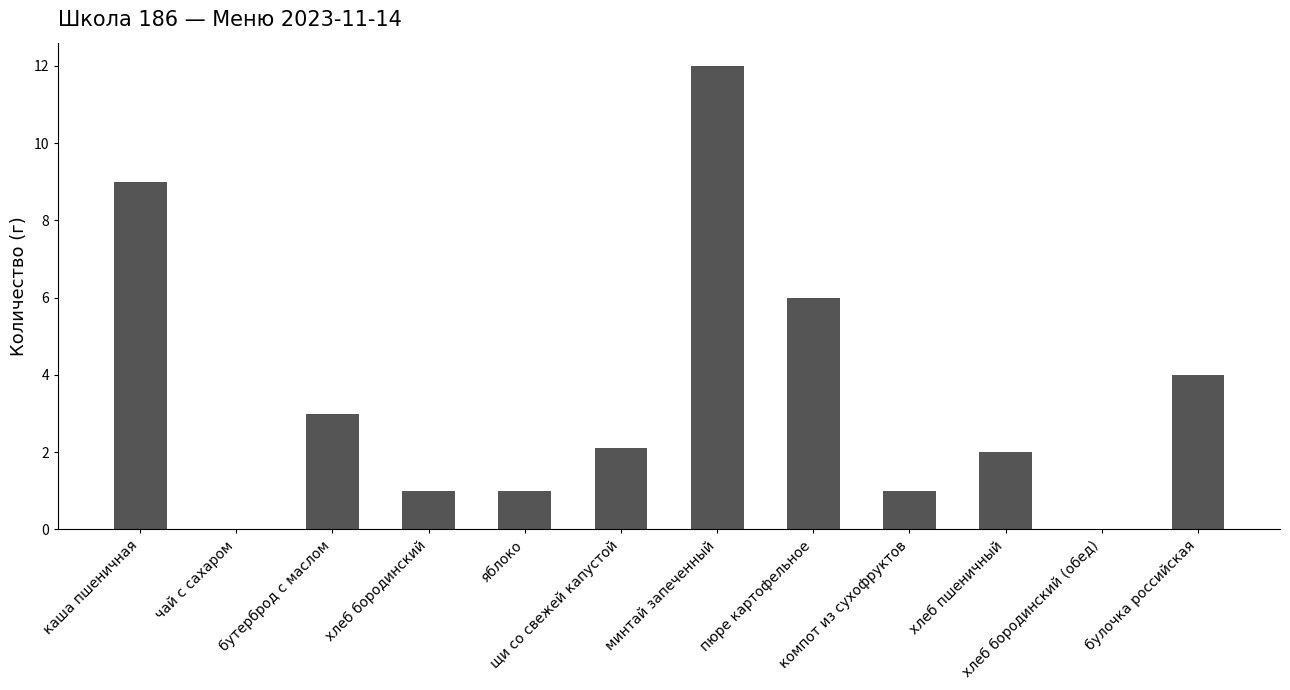

What is the sum of all values?

41.1